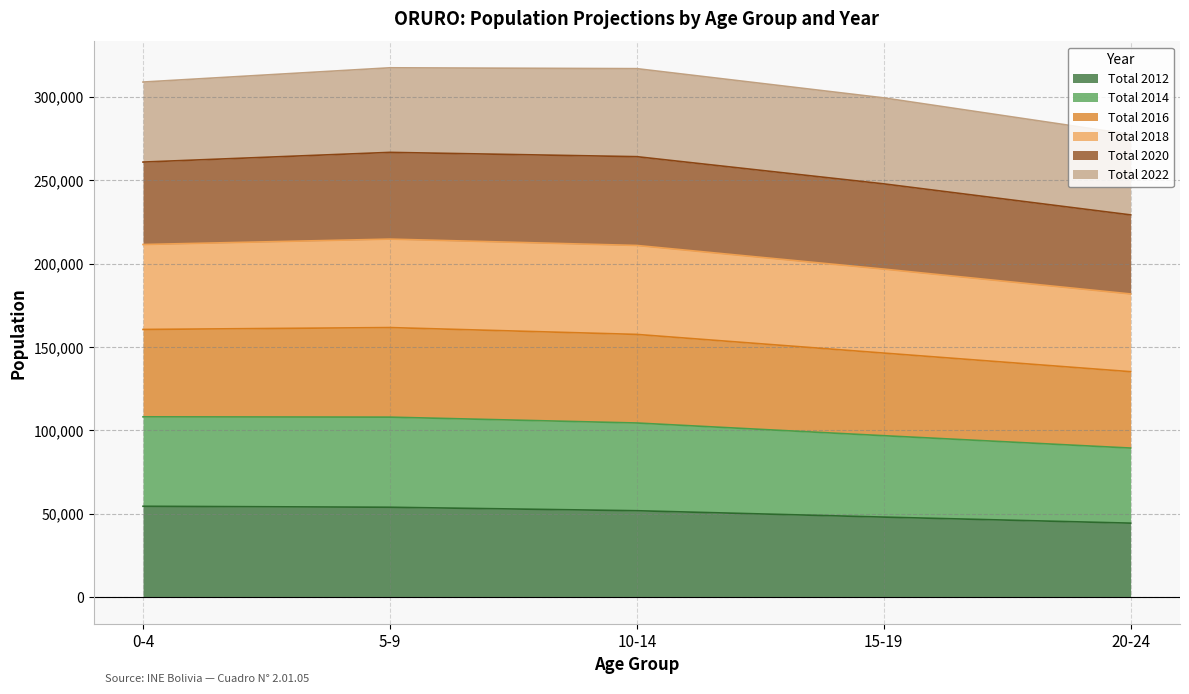

What are all the series names shown in the legend?

Total 2012, Total 2014, Total 2016, Total 2018, Total 2020, Total 2022